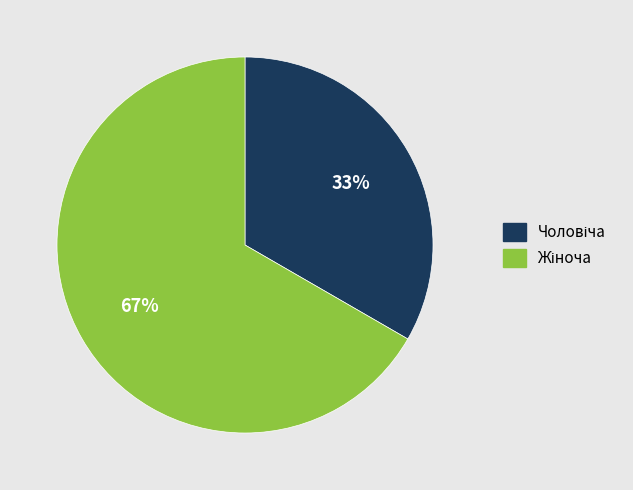

How many slices are in this pie chart?

2